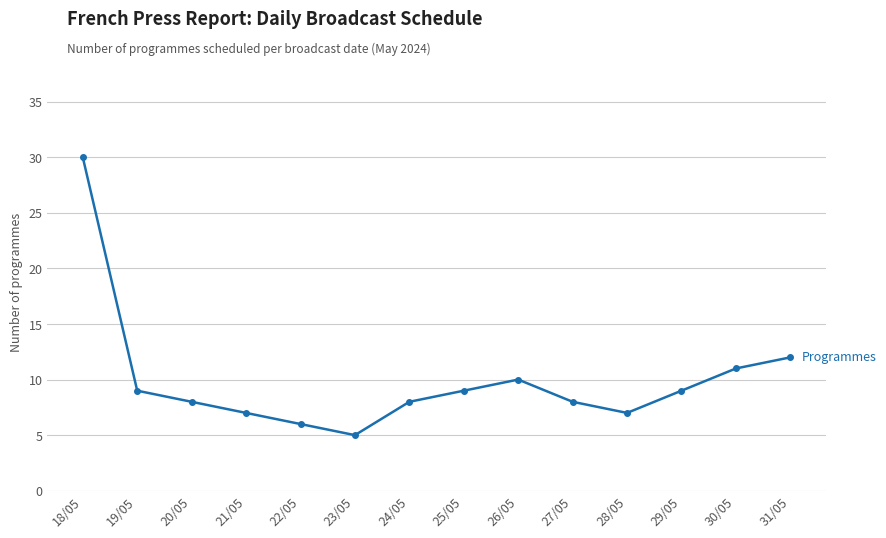

Reading left to right, transcribe all the data shown in this chart.

30	9	8	7	6	5	8	9	10	8	7	9	11	12